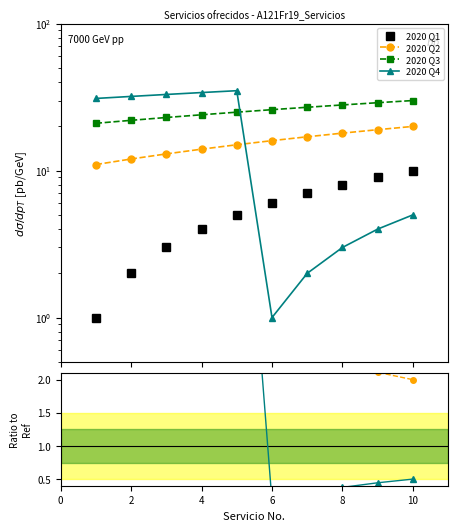

How many lines are shown in the chart?

4